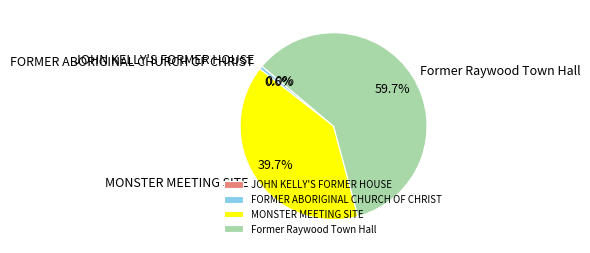

What portion of the pie excludes MONSTER MEETING SITE?

60.3%